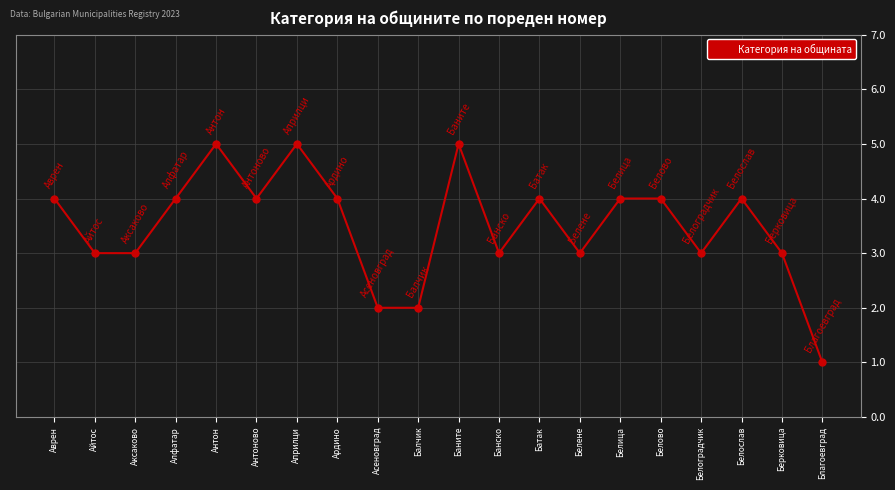

Reading right to left, what are all the values shown in this chart?

1	3	4	3	4	4	3	4	3	5	2	2	4	5	4	5	4	3	3	4